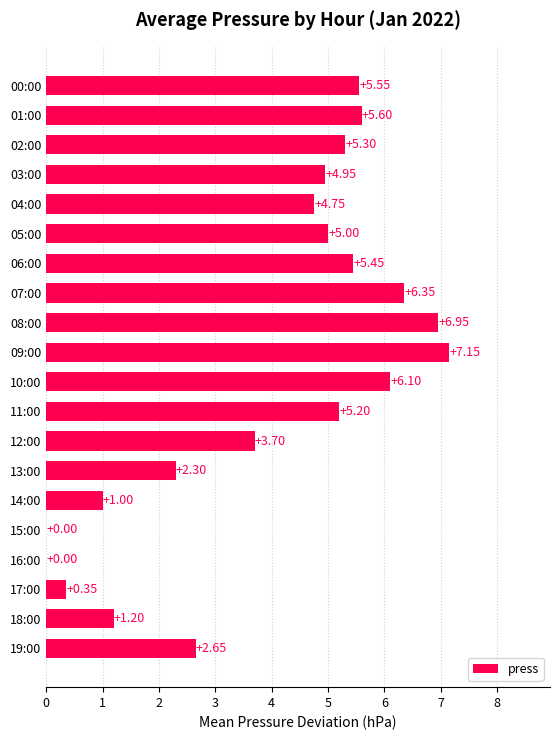

How many categories are shown in the chart?

20